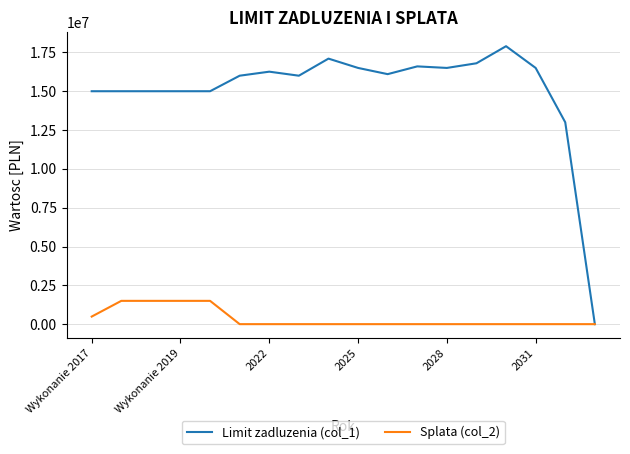

Which series has the largest total across all categories?

Limit zadluzenia (col_1)